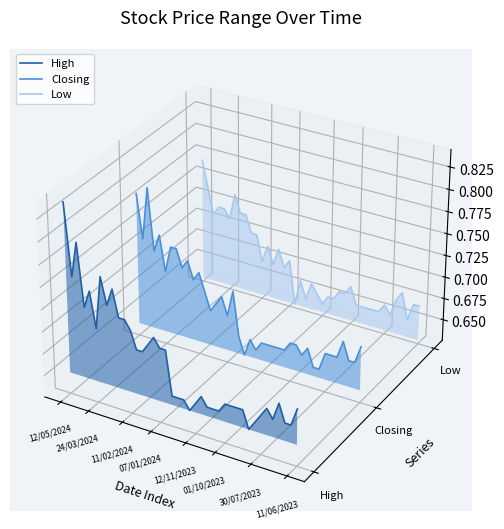

True or false: High has a value of 0.0 at 12/05/2024.

False